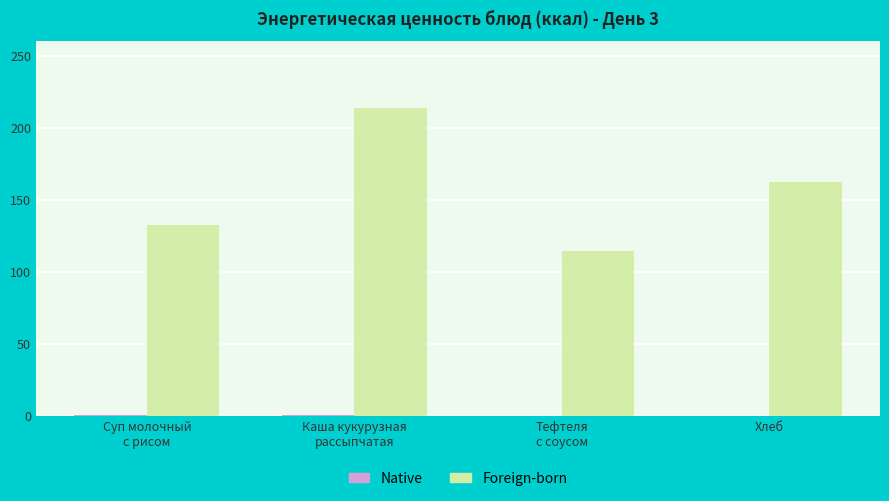

At which label does Foreign-born first exceed 162?

Каша кукурузная
рассыпчатая